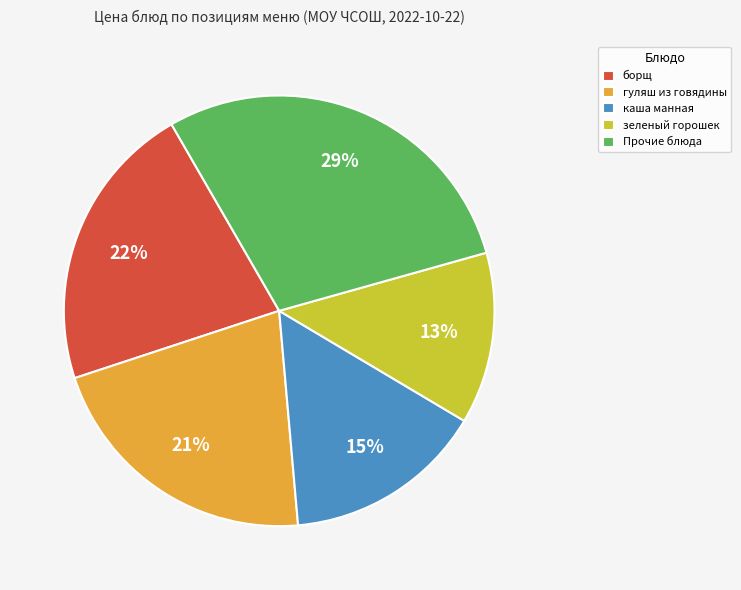

Is there a majority slice in this chart?

No